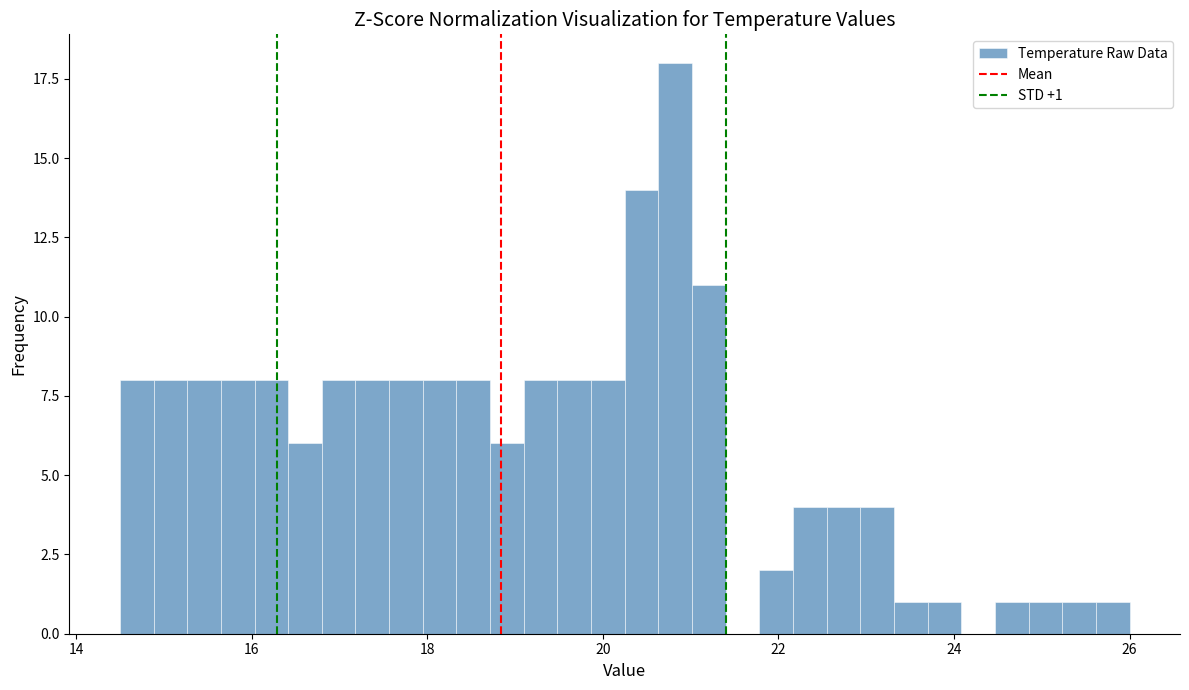

Around what value on the x-axis is the tallest bar? Give the approximate position of its centre, as read against the axis.

20.8